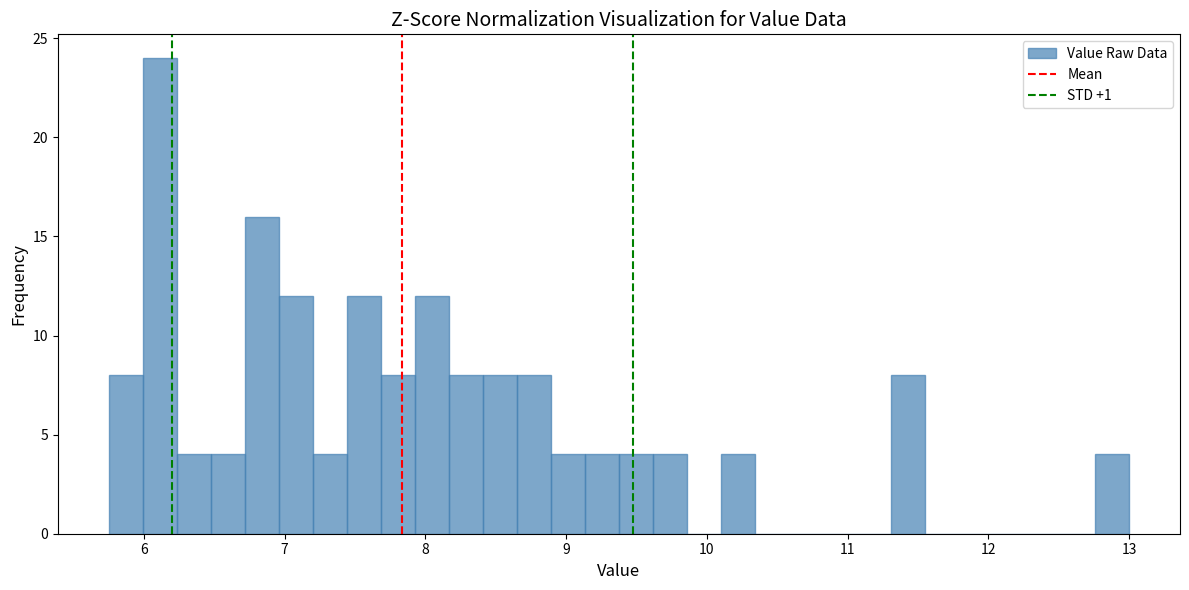

Around what value on the x-axis is the tallest bar? Give the approximate position of its centre, as read against the axis.

6.1